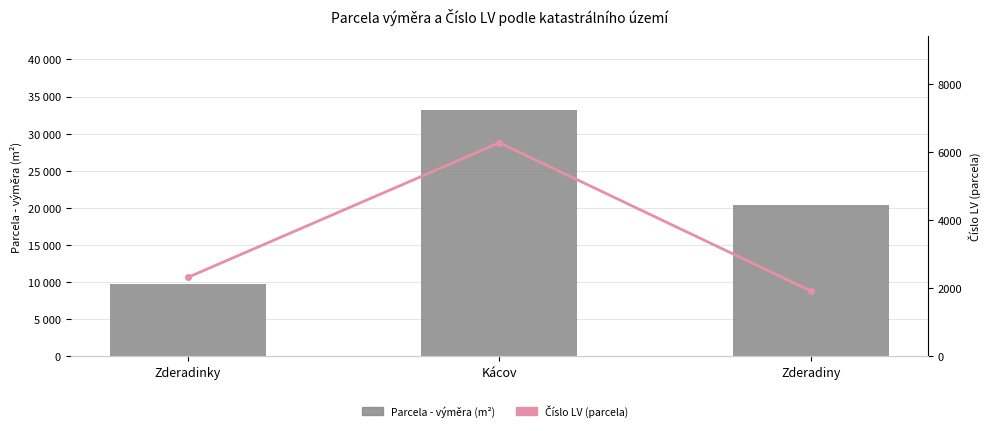

Is it true that Parcela - výměra (m²) equals 43653 at Kácov?

False